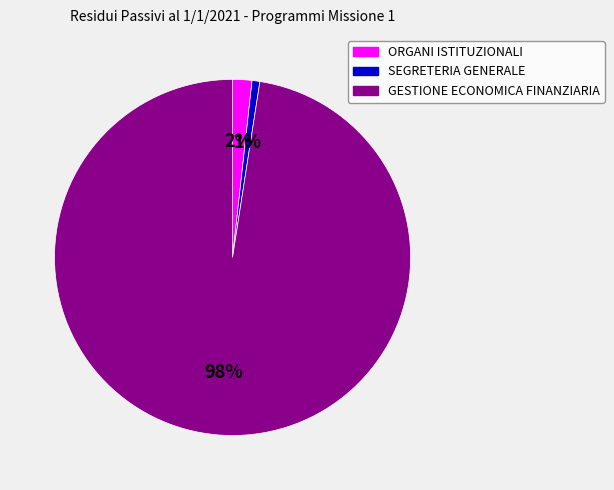

Which category has the smallest portion of the pie?

SEGRETERIA GENERALE